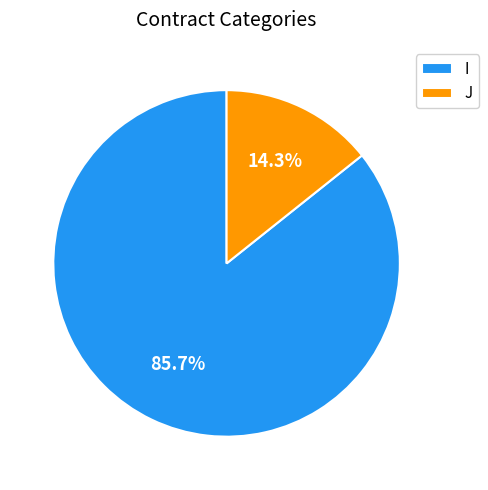

What percentage is NOT represented by I?

14.3%